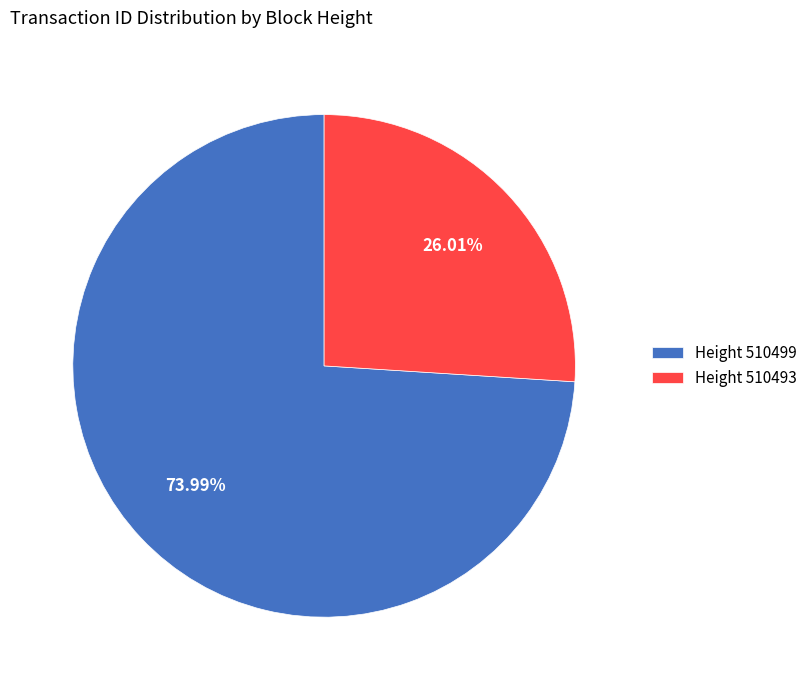

To the nearest percent, what is the difference between the largest and smallest slice percentages?

48%